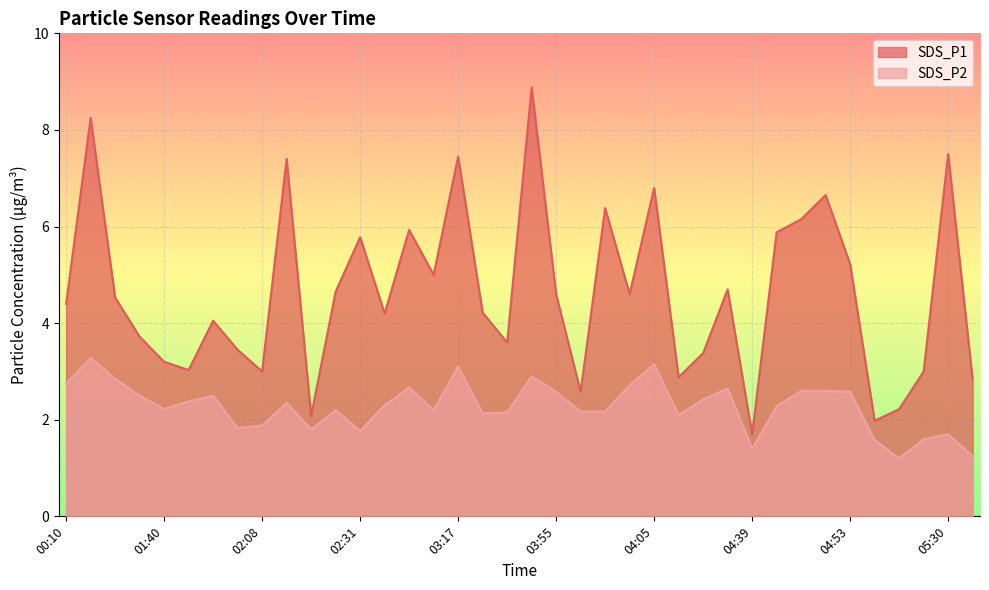

What is the label of the 19th point from the left?

03:25